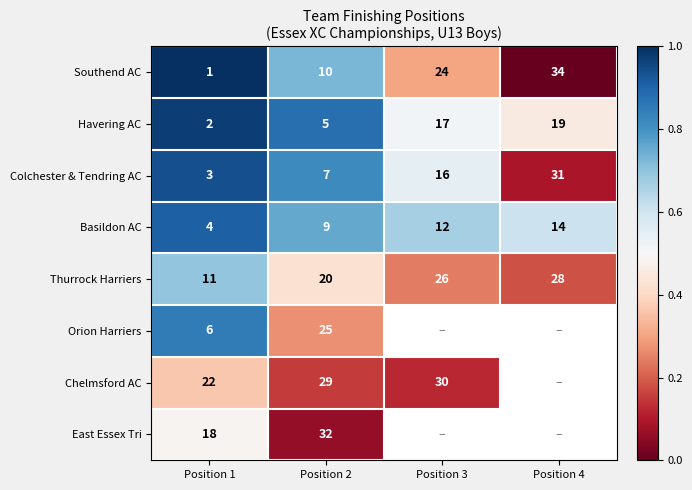

The Thurrock Harriers series shows 0.1 at Position 3. True or false?

False